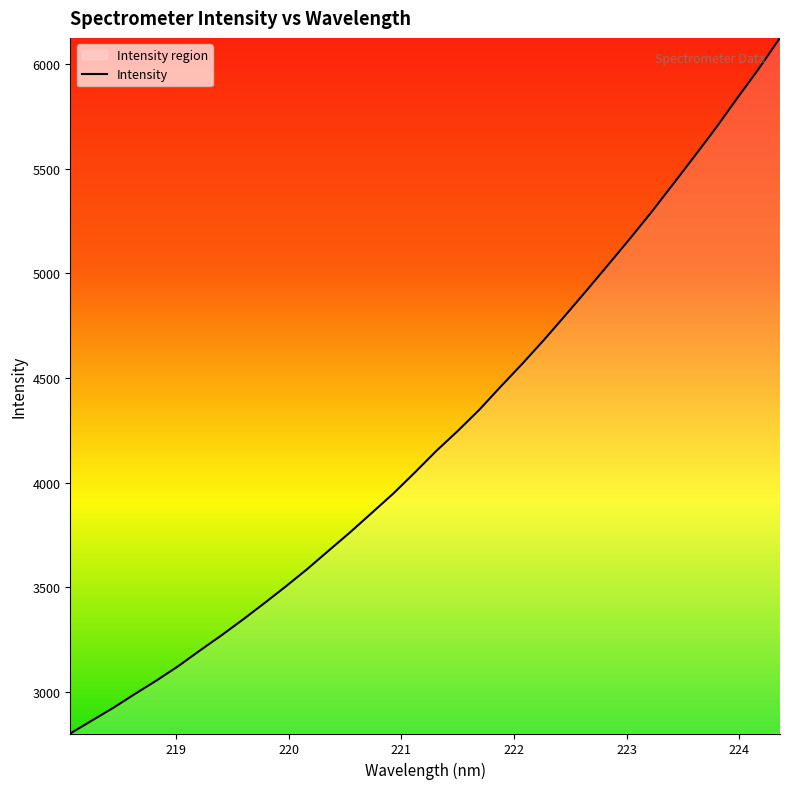

What is the minimum value shown in the chart?

2801.7